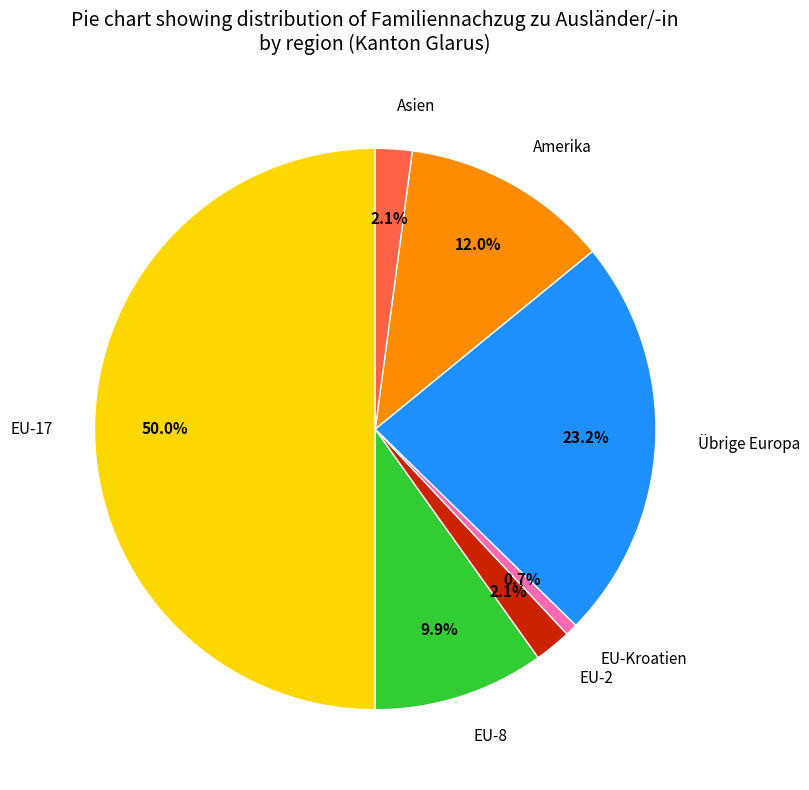

Count the number of slices in the pie.

7